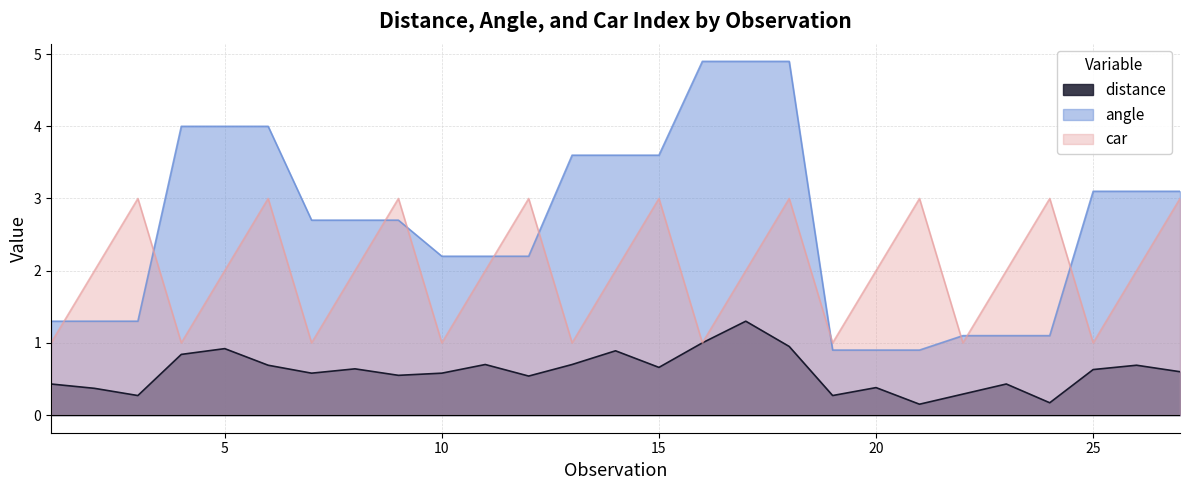

Does the chart have visible grid lines?

Yes